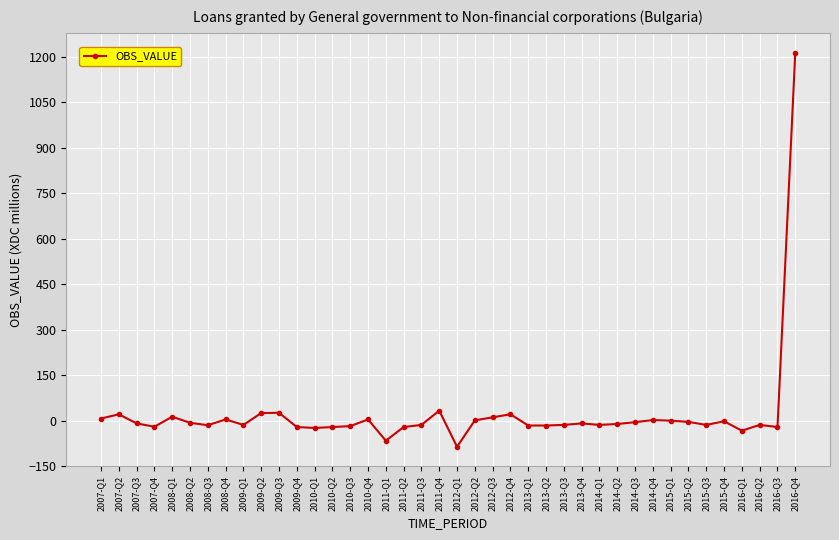

What is the label of the 28th point from the right?

2010-Q1